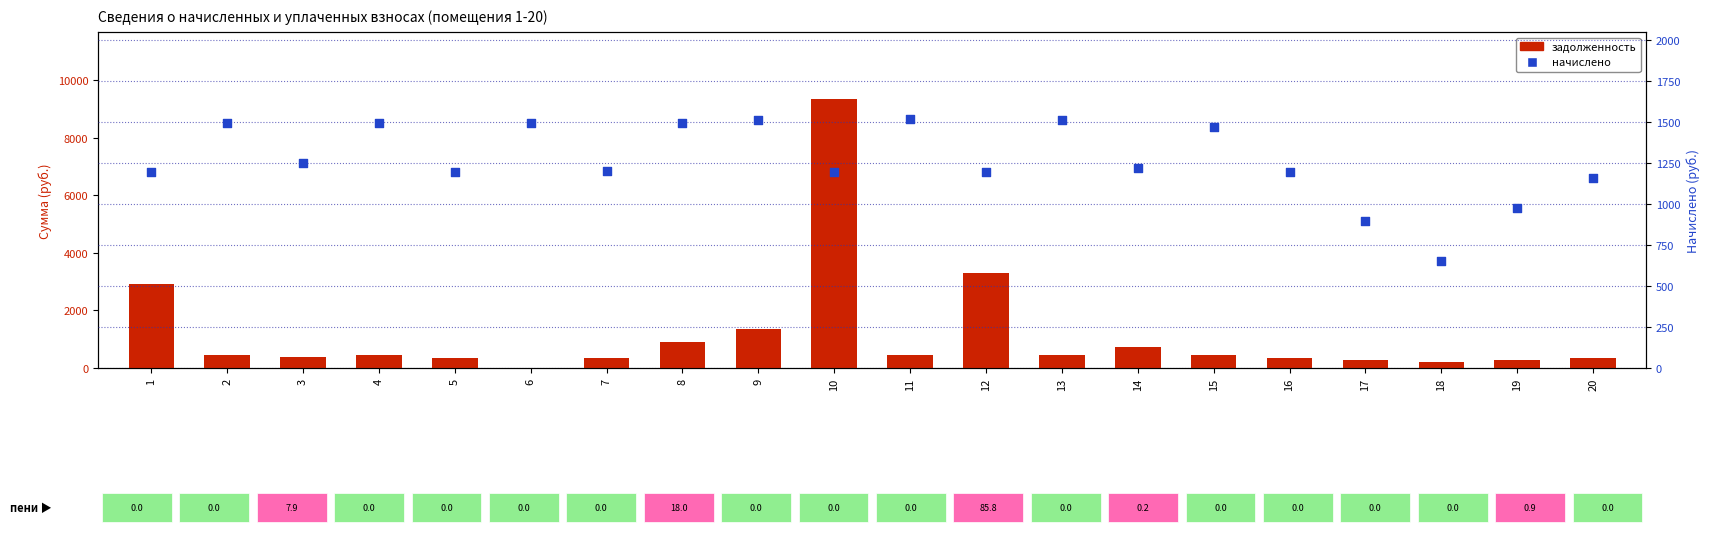

What are all the series names shown in the legend?

задолженность, начислено